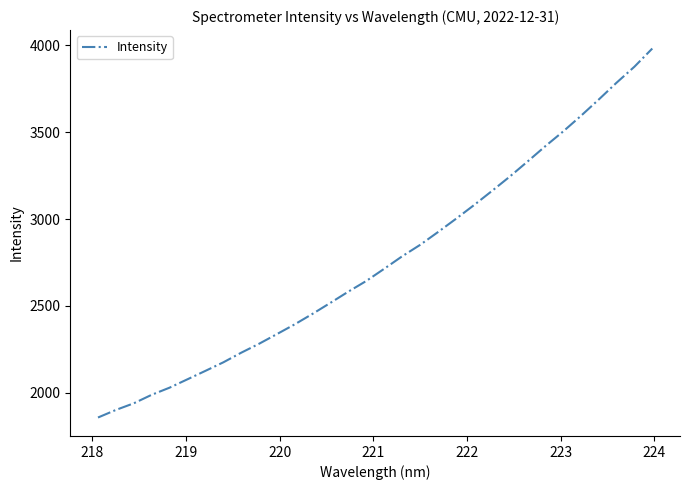

What is the difference between the maximum and minimum values?

2125.5